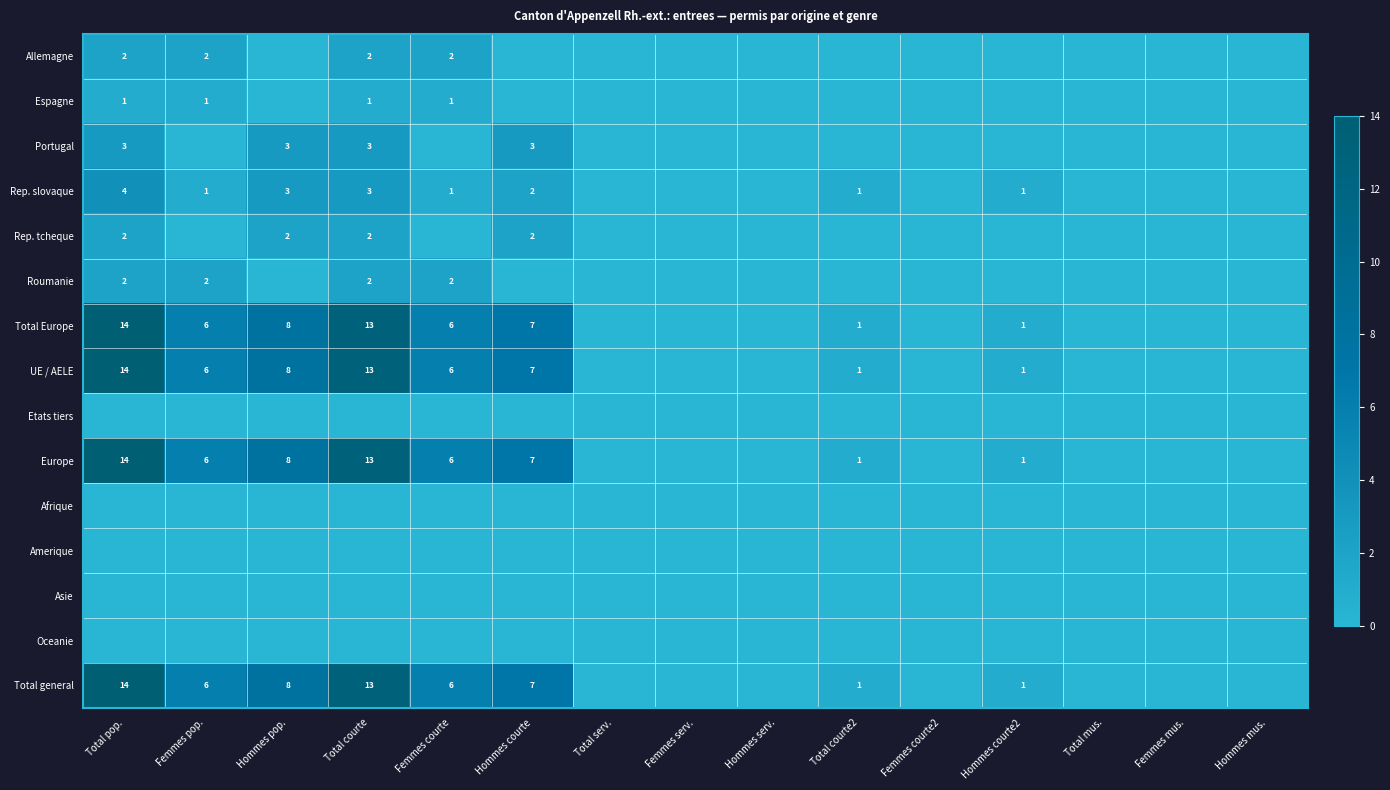

True or false: Rep. slovaque has a value of 1 at Total courte2.

True